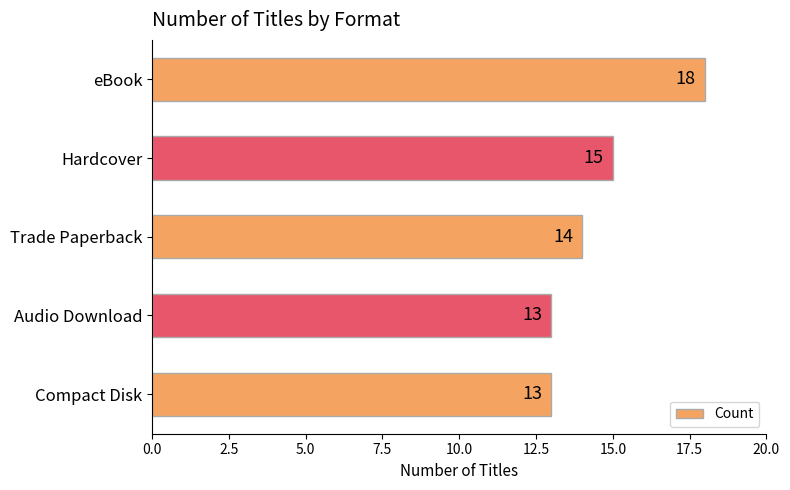

How many bars are there in total?

5